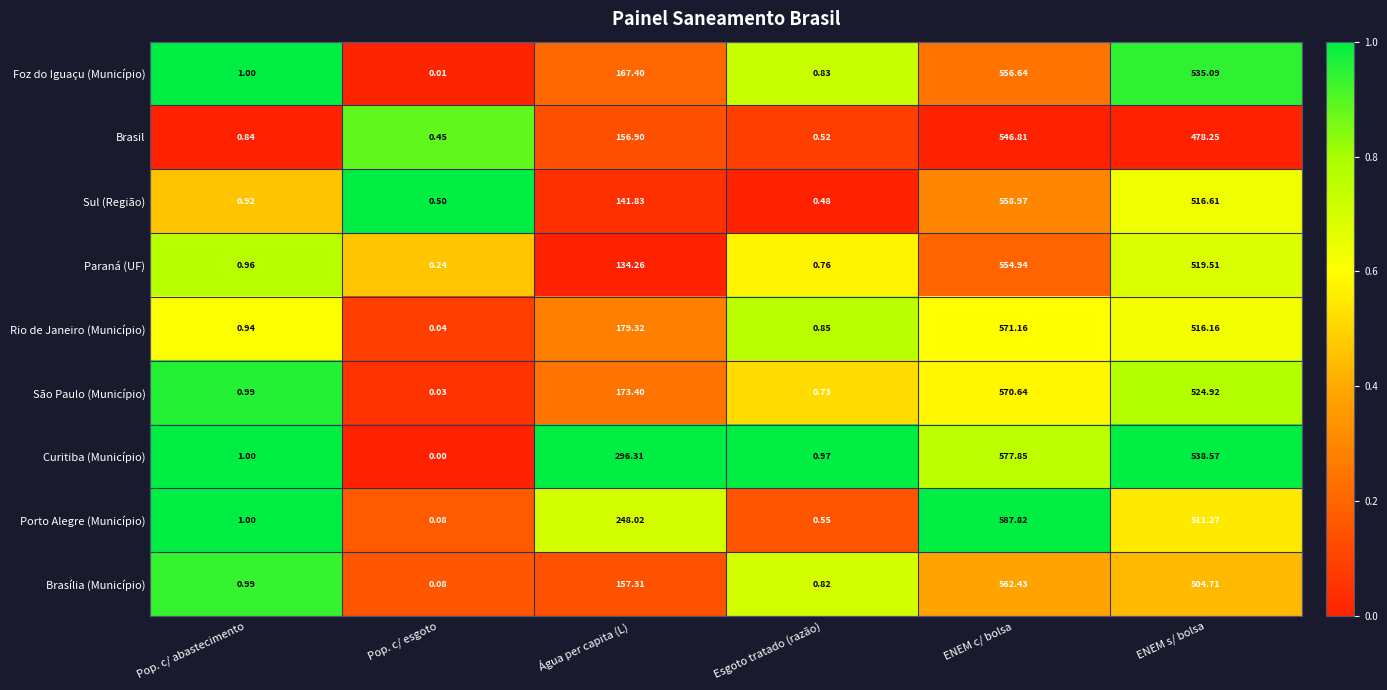

Which series has the largest range (max minus min)?

Porto Alegre (Município)